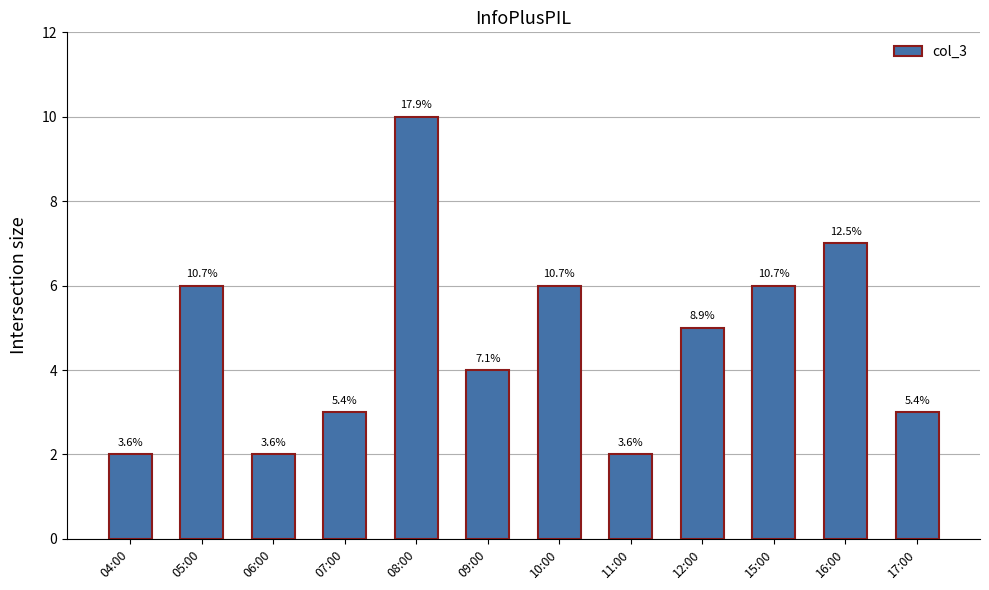

At which category does the chart reach its peak across all series?

08:00